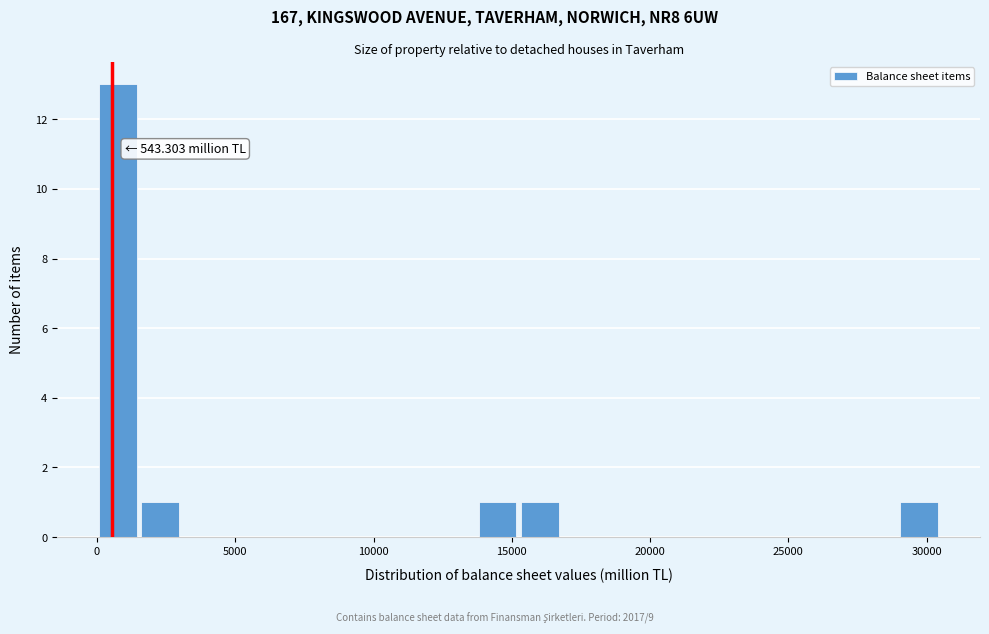

Around what value on the x-axis is the tallest bar? Give the approximate position of its centre, as read against the axis.

1000